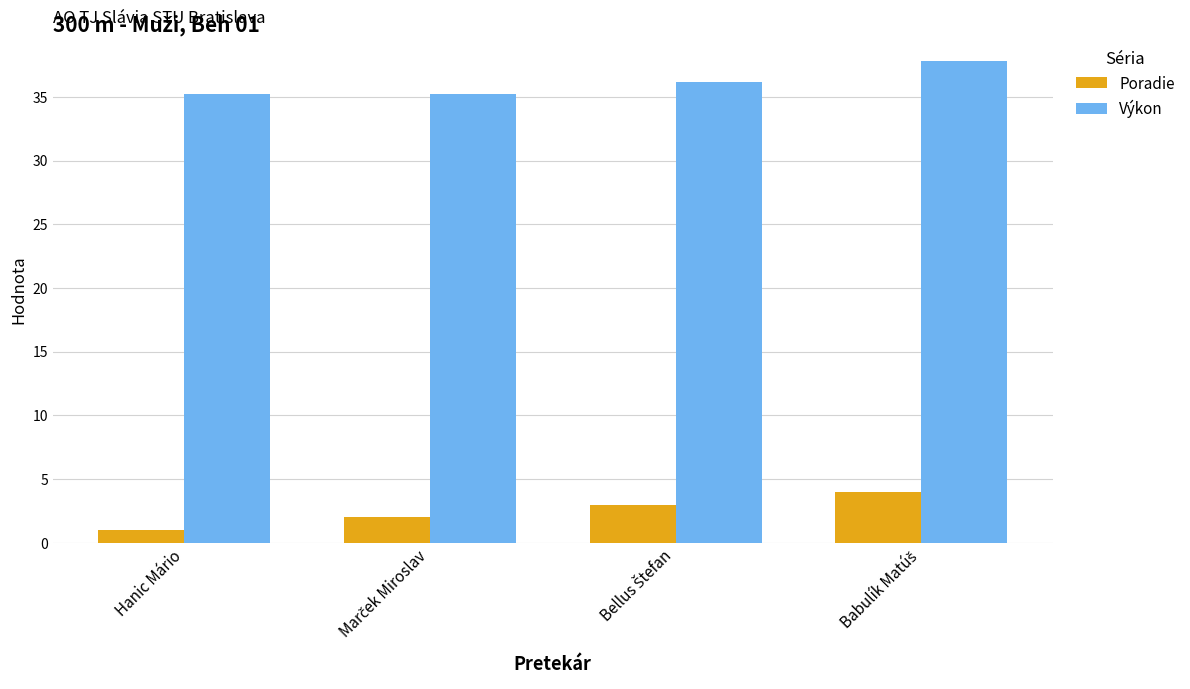

Read the Výkon value at Hanic Mário.

35.2